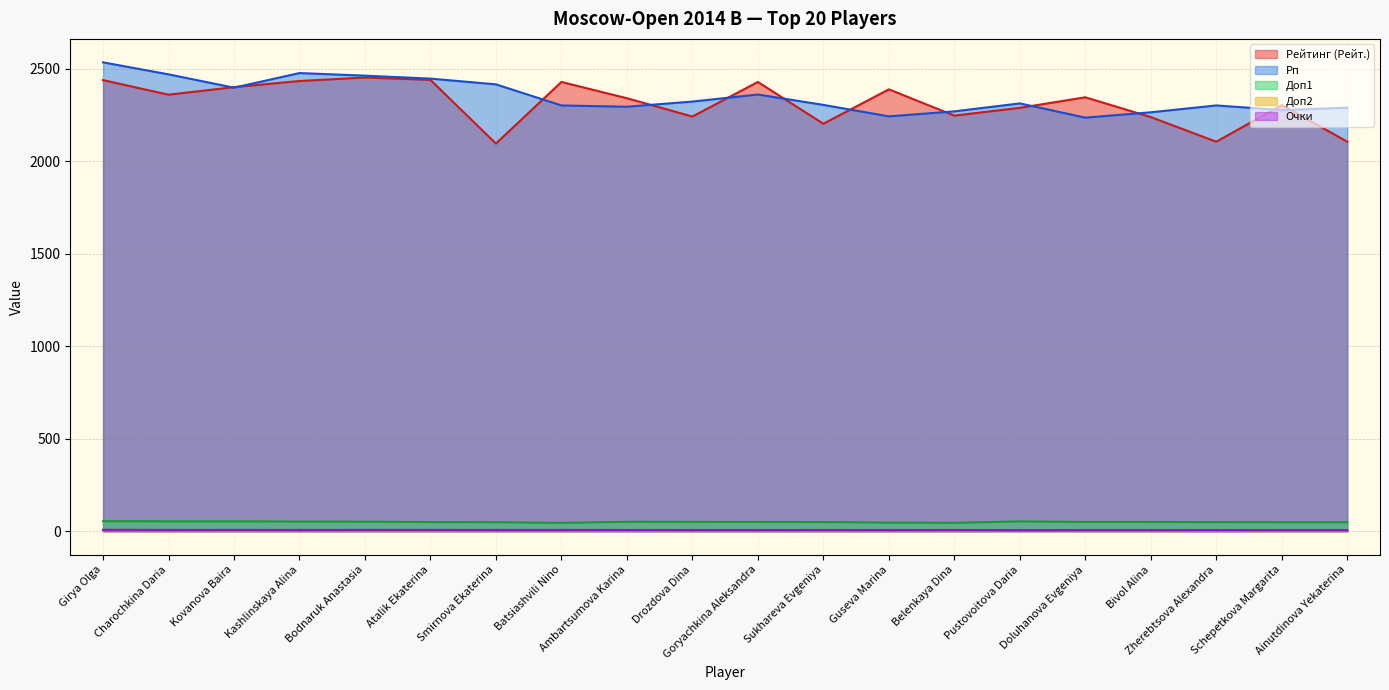

Is the value of Доп2 at Sukhareva Evgeniya greater than the value of Рейтинг (Рейт.) at Ambartsumova Karina?

No